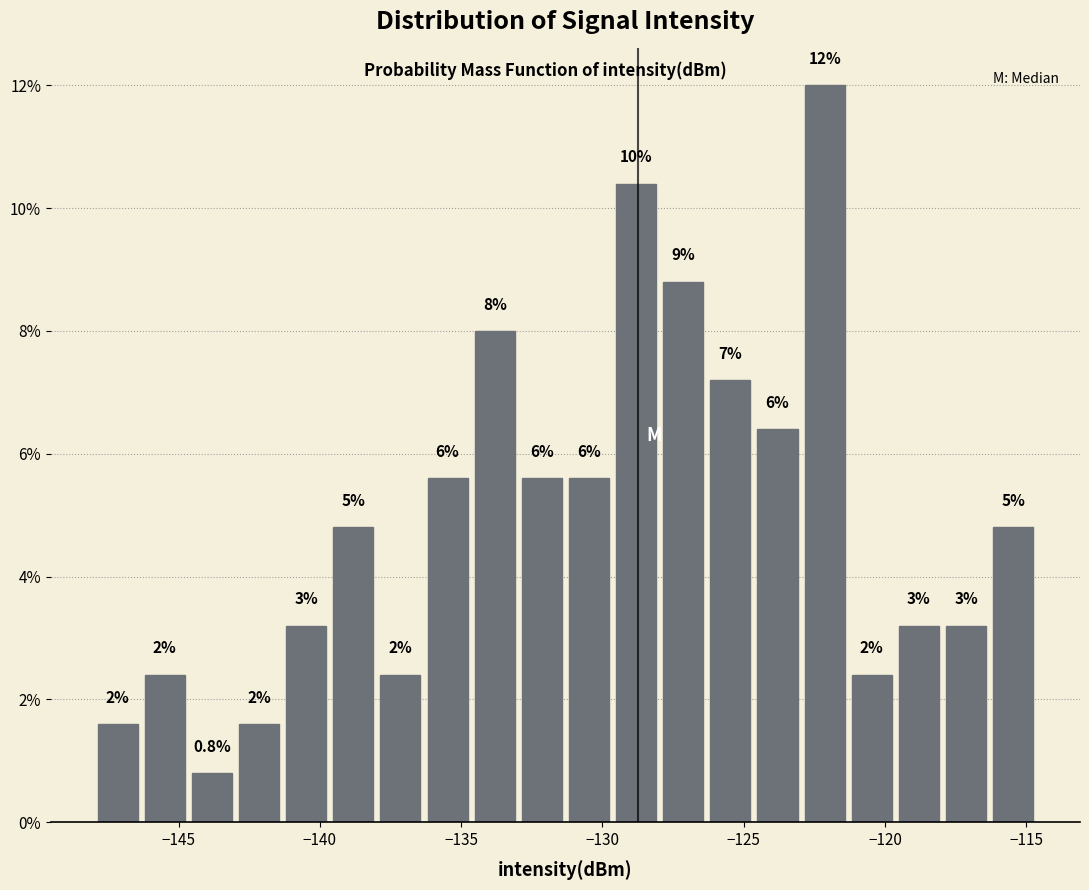

Around what value on the x-axis is the tallest bar? Give the approximate position of its centre, as read against the axis.

-122.0